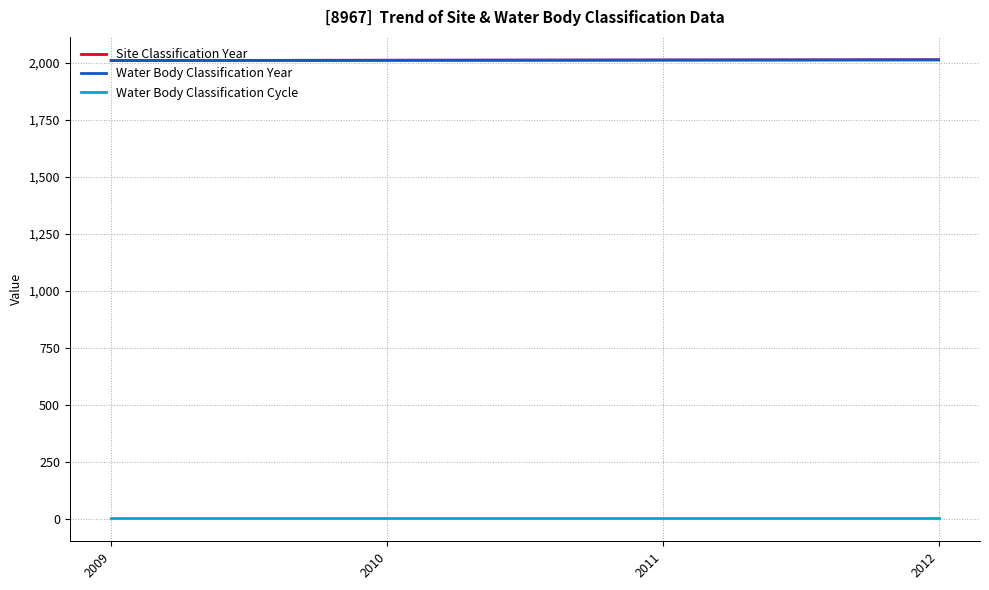

Does the chart display data point markers on the line(s)?

No